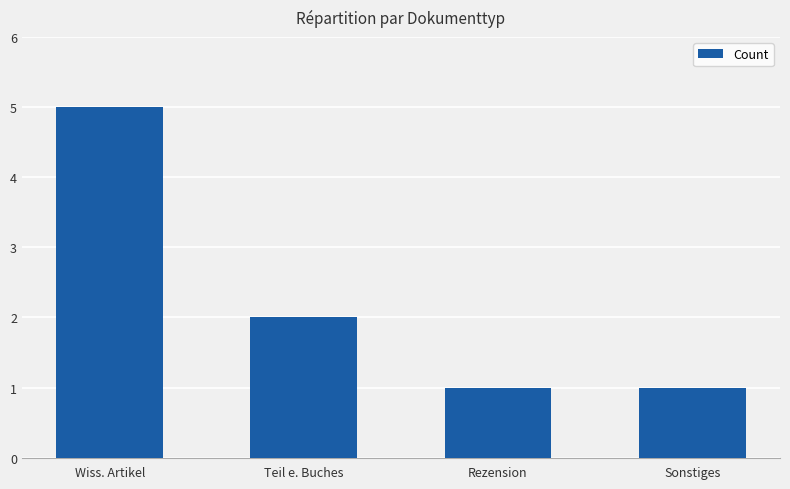

How many distinct data groups are displayed?

1